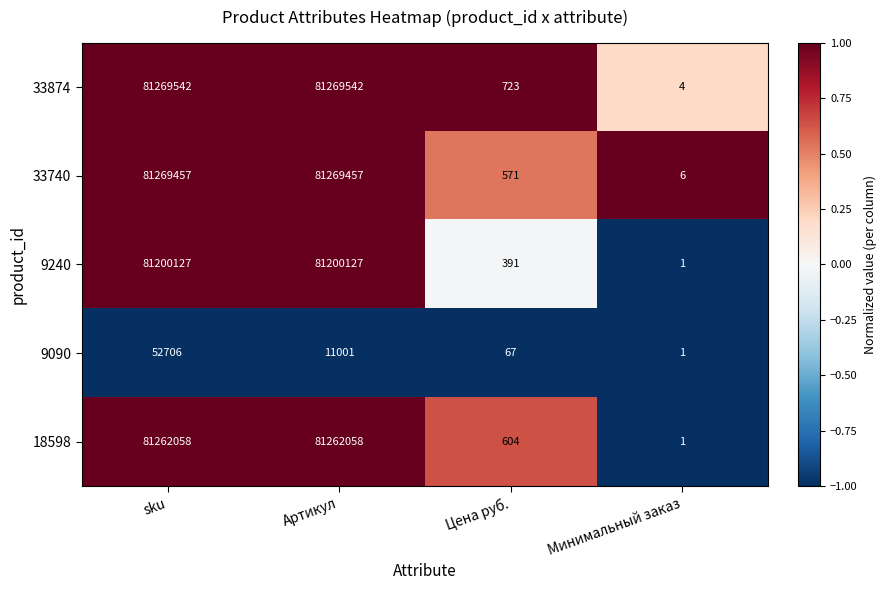

Which series changed the most between Цена руб. and Минимальный заказ?

33874